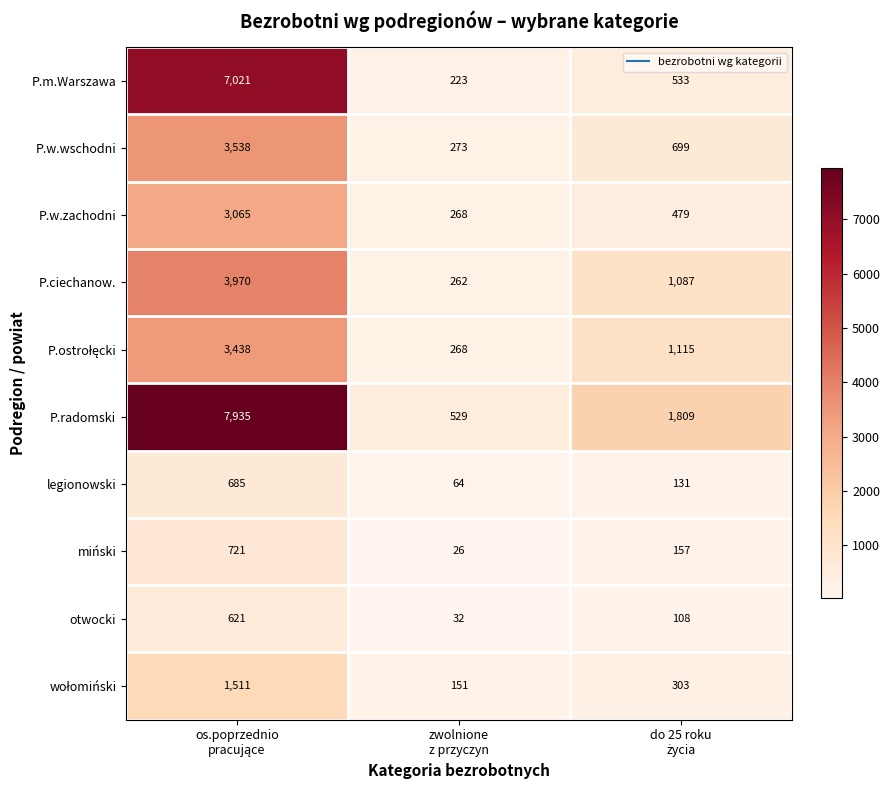

What is the smallest value displayed?

26